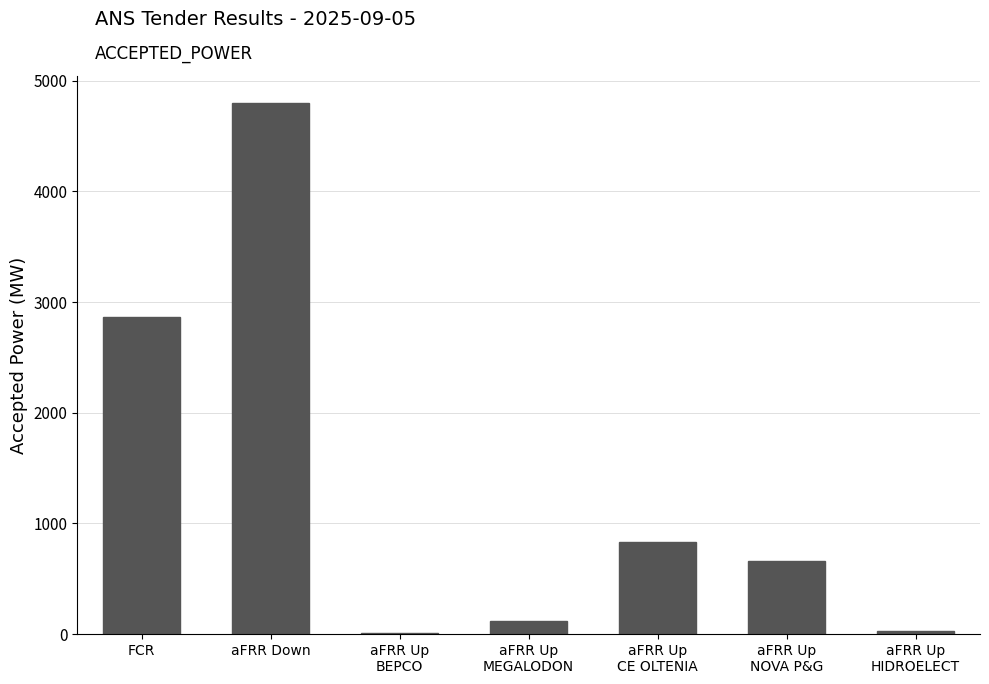

What is the maximum value shown in the chart?

4800